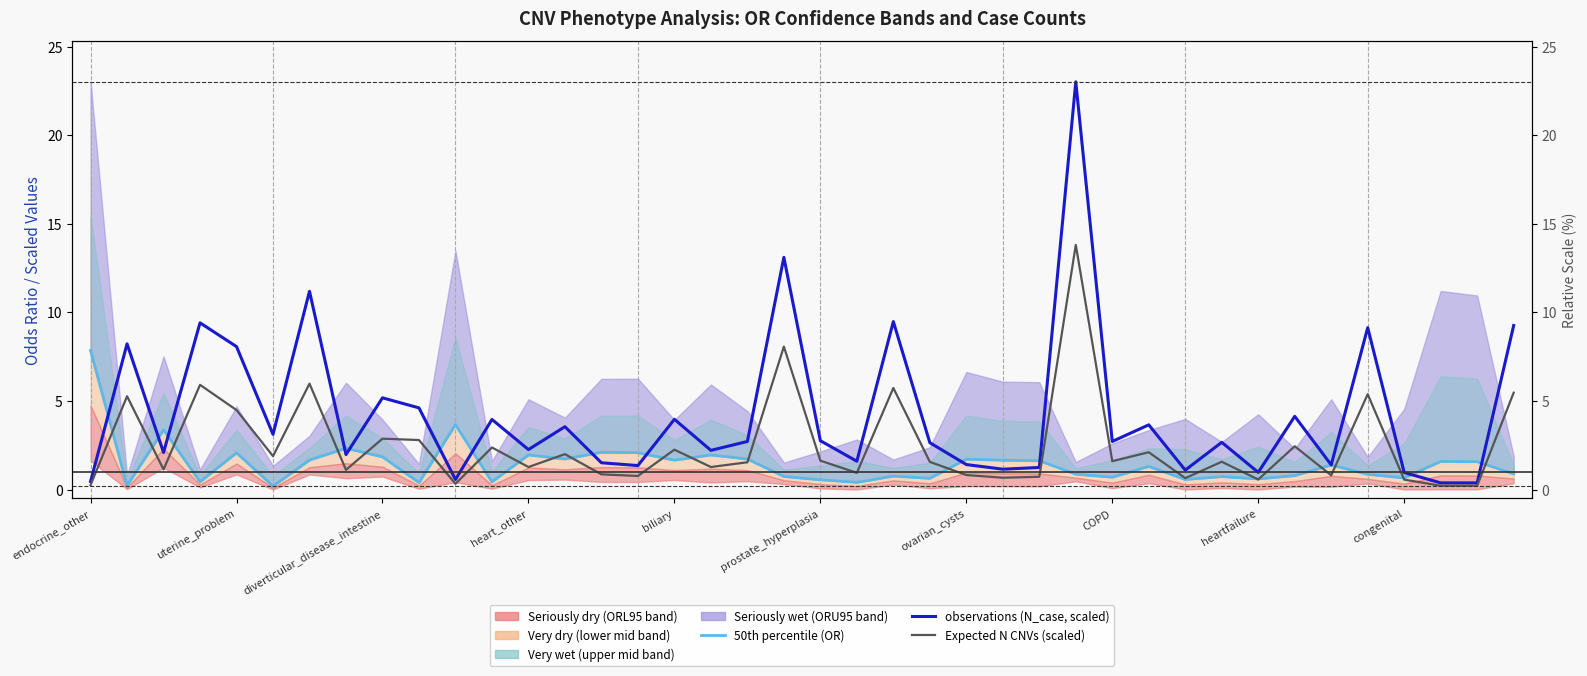

What is the label of the 22nd point from the left?

21